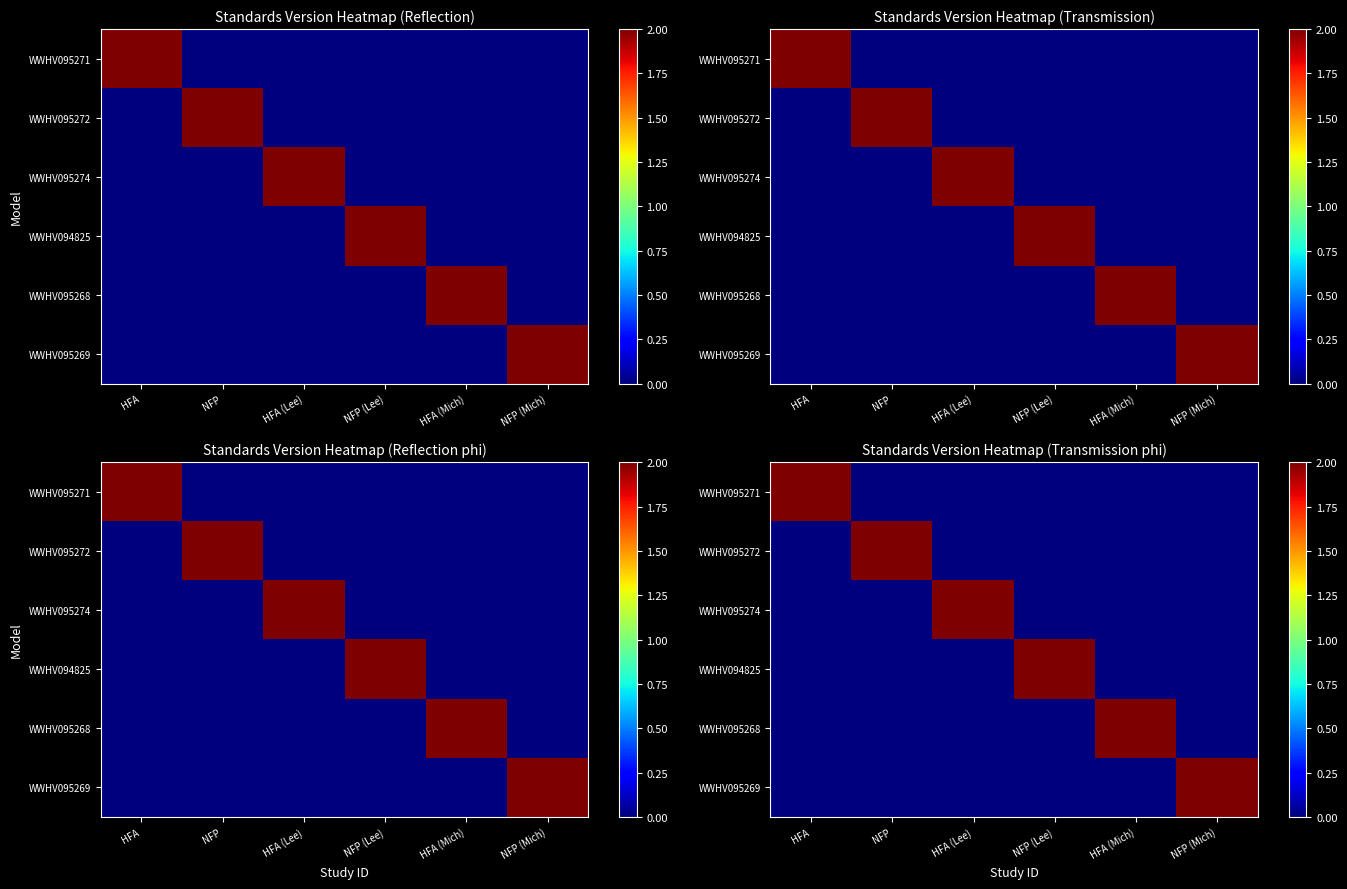

The value of WWHV094825 at NFP (Lee) is 2. True or false?

True